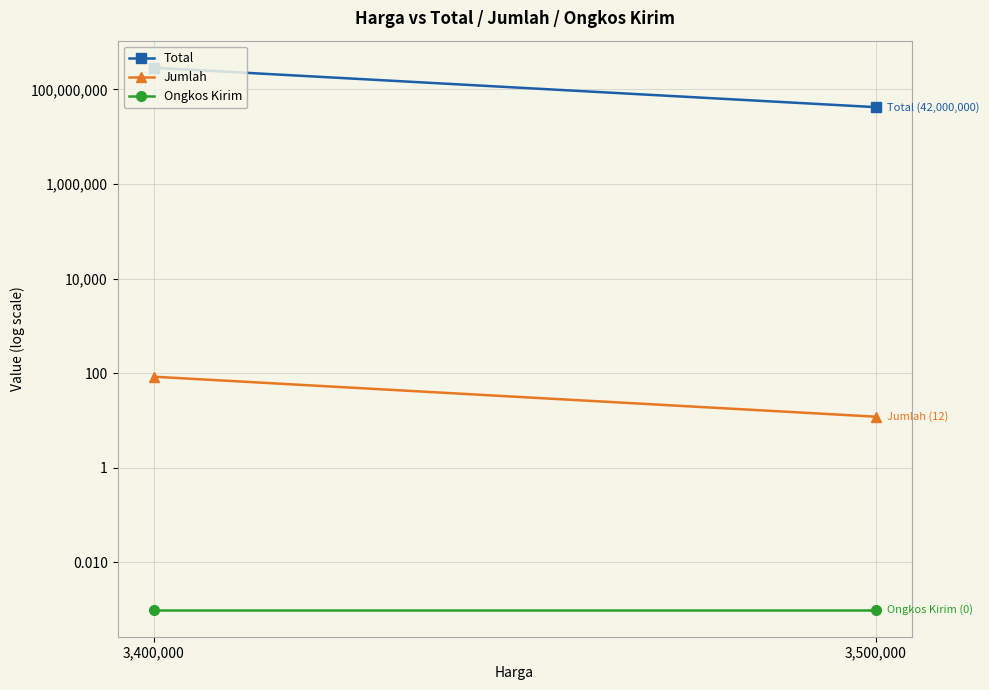

Which label corresponds to the smallest value in the chart?

3,400,000